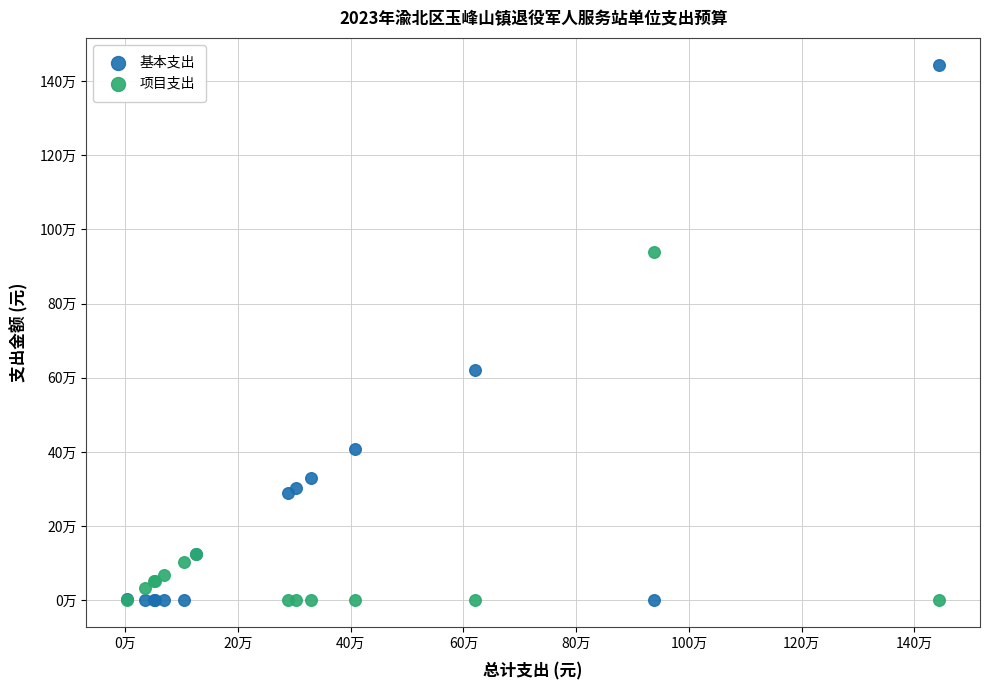

Which series has the largest Y range (max minus min)?

基本支出